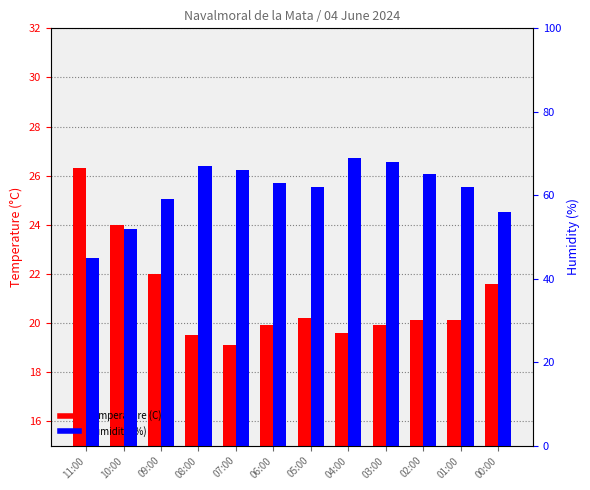

Between 09:00 and 02:00, which is larger?

09:00